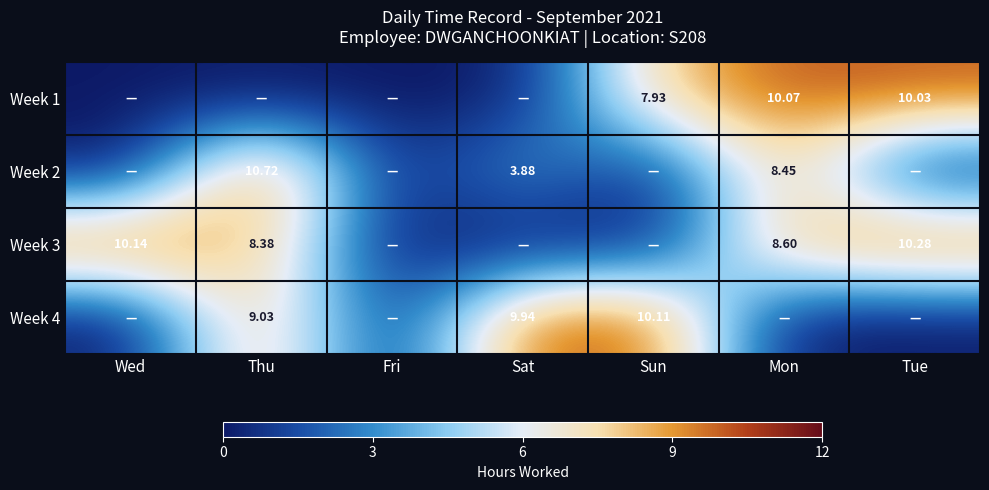

List the labels in order of Week 3 value, smallest first.

Fri, Sat, Sun, Thu, Mon, Wed, Tue